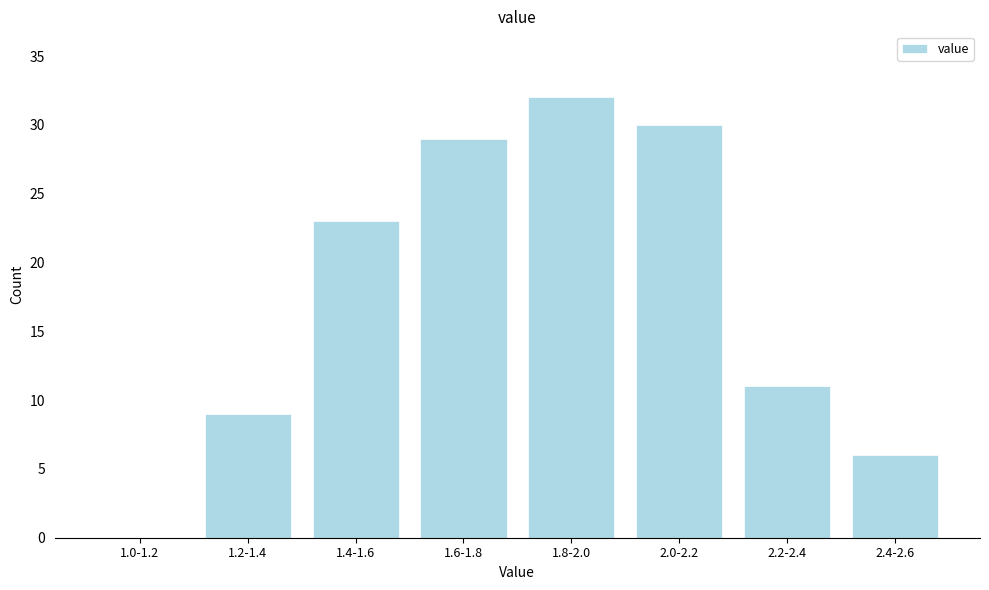

Reading left to right, transcribe all the data shown in this chart.

1.0-1.2=0	1.2-1.4=9	1.4-1.6=23	1.6-1.8=29	1.8-2.0=32	2.0-2.2=30	2.2-2.4=11	2.4-2.6=6